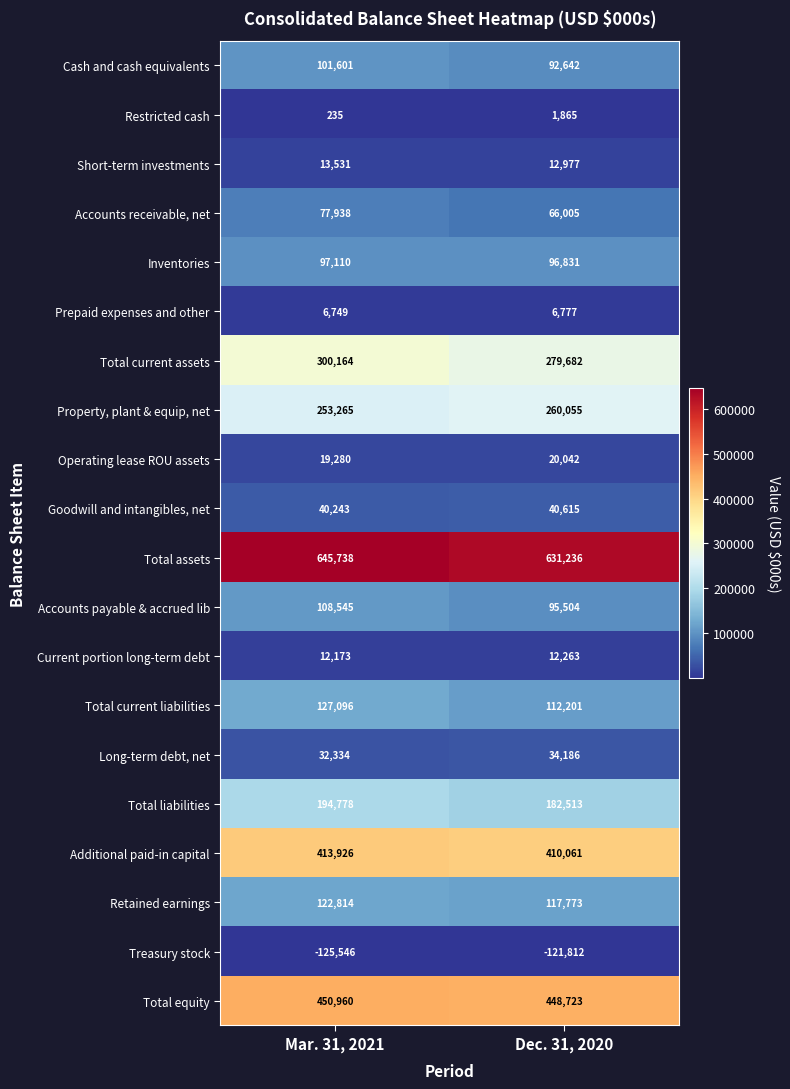

Read the Operating lease ROU assets value at Dec. 31, 2020, to the nearest 100.

20000